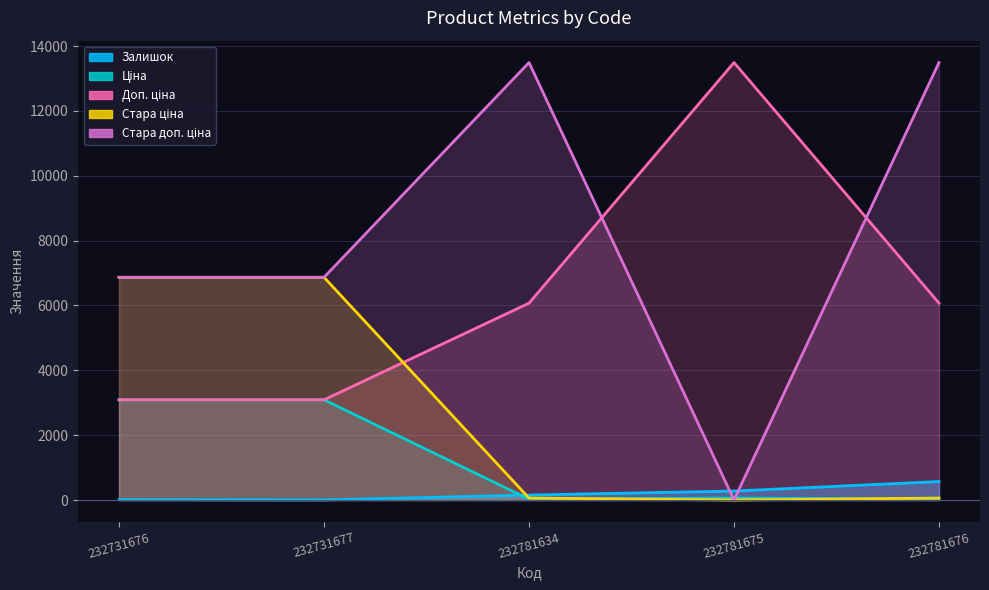

How many series are shown in this chart?

5